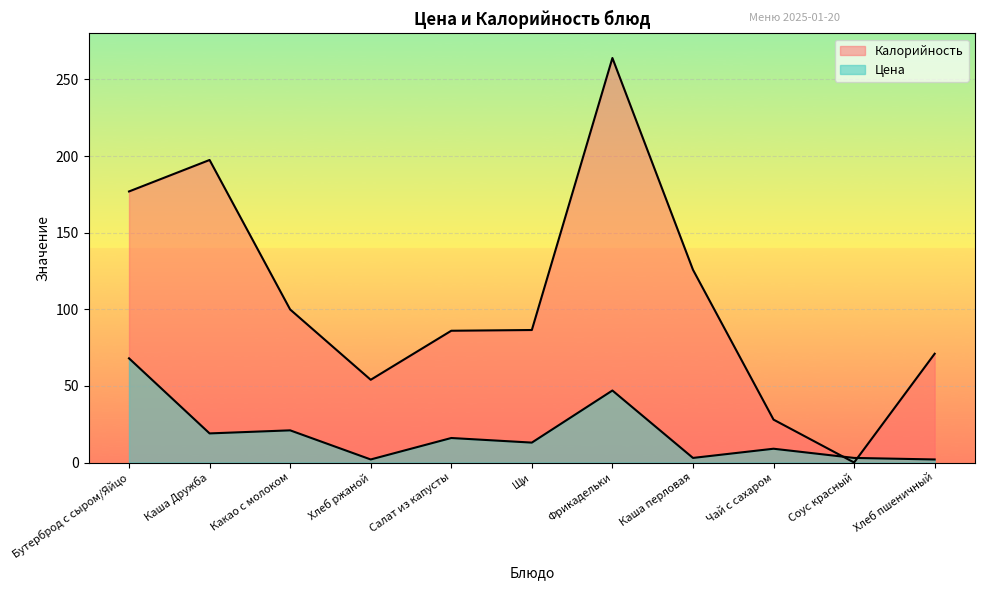

At which label does Калорийность first exceed 86?

Бутерброд с сыром/Яйцо